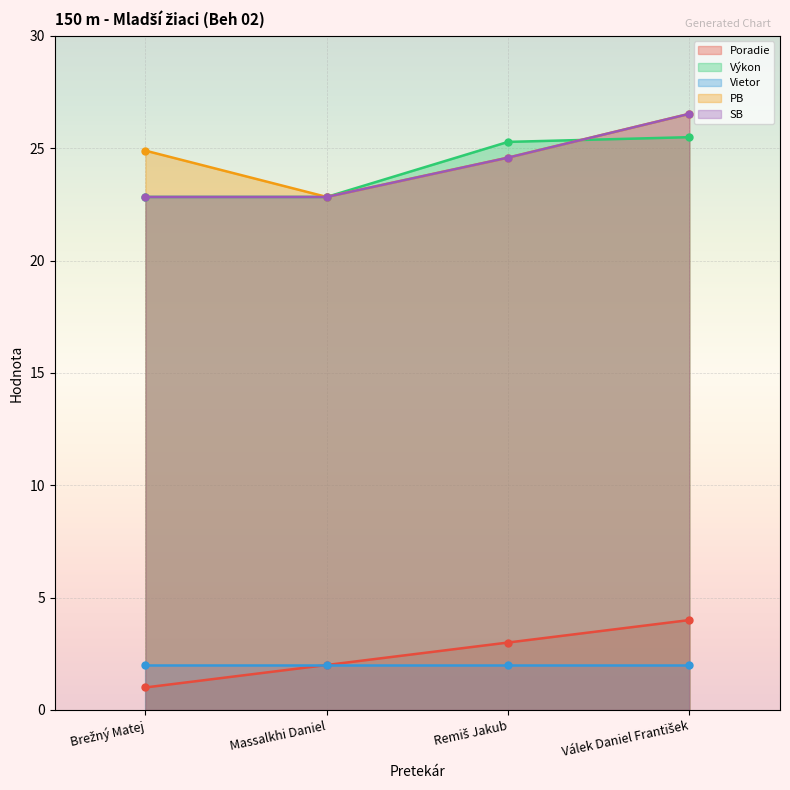

True or false: Poradie and SB cross at least once.

False